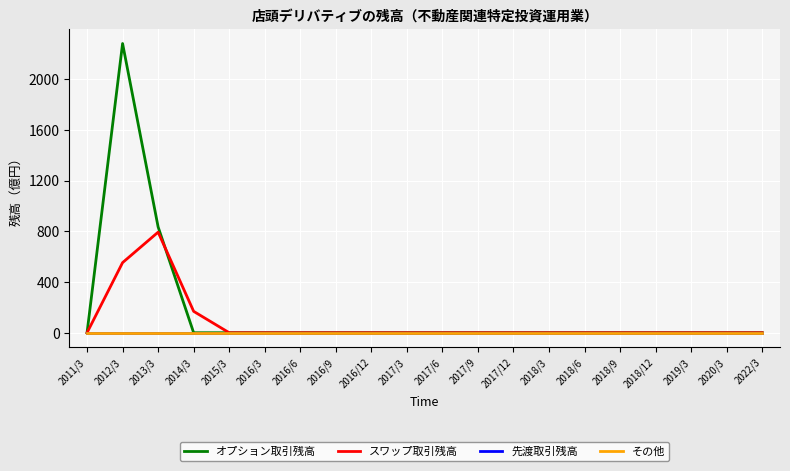

At which category is the sum across all series the highest?

2012/3